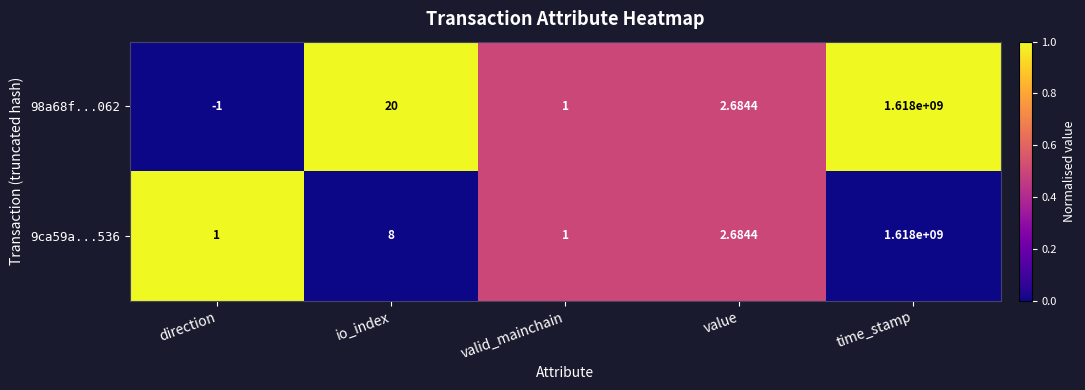

List the labels in order of 98a68f...062 value, smallest first.

direction, valid_mainchain, value, io_index, time_stamp